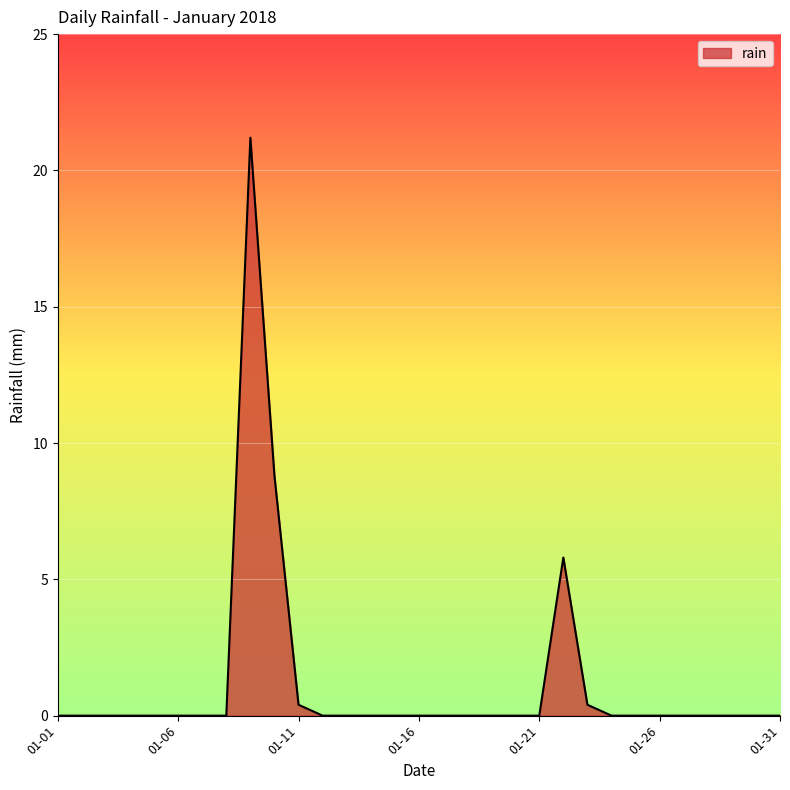

What is the difference between the maximum and minimum values?

21.2